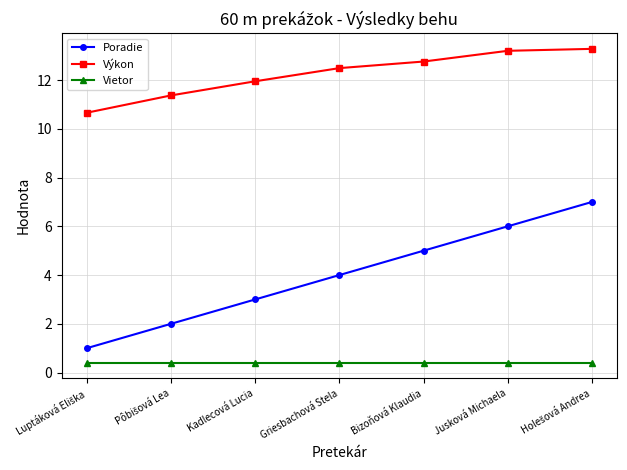

What are all the series names shown in the legend?

Poradie, Výkon, Vietor